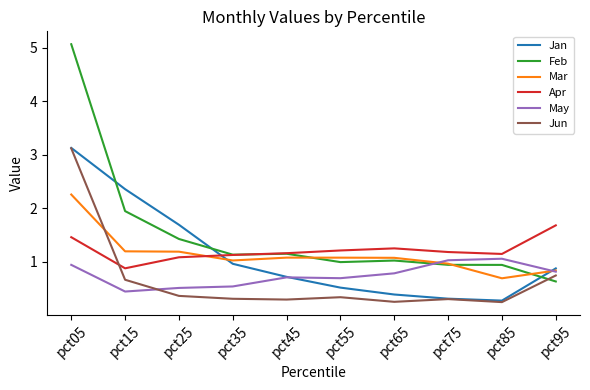

The Mar series shows 1.0 at pct35. True or false?

True